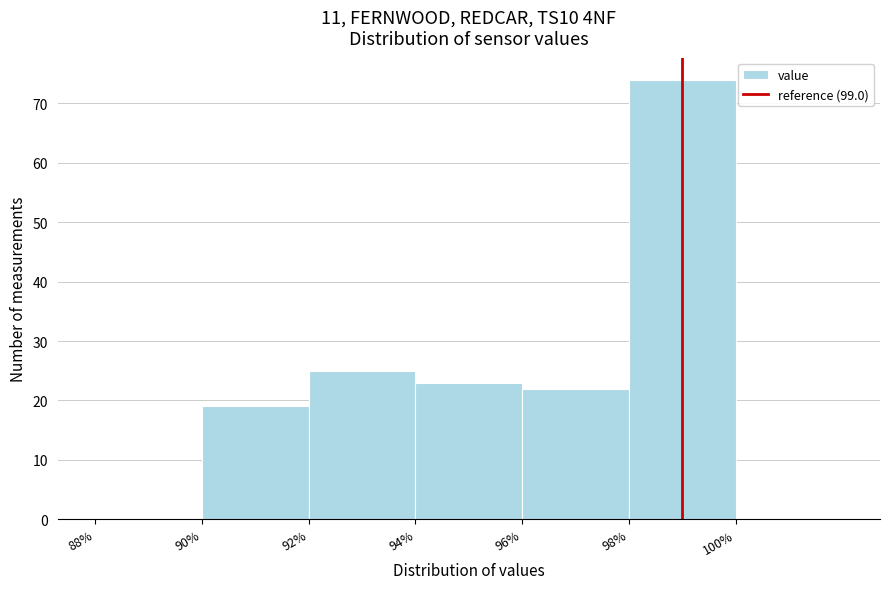

Reading left to right, list every bar in this chart as the range it spans on the x-axis followed by its height. The values are not printed on the chart, so give them approximately, as read against the axis.

88 to 90: 0
90 to 92: 19
92 to 94: 25
94 to 96: 23
96 to 98: 22
98 to 100: 74
100 to 102: 0